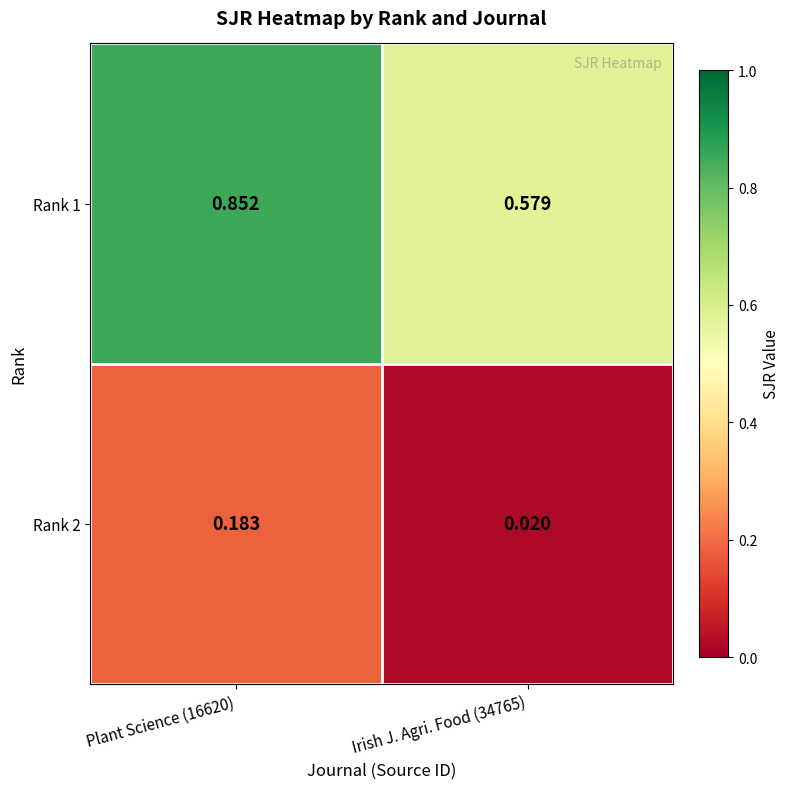

Rank the series by their average value, from lowest to highest.

Rank 2, Rank 1